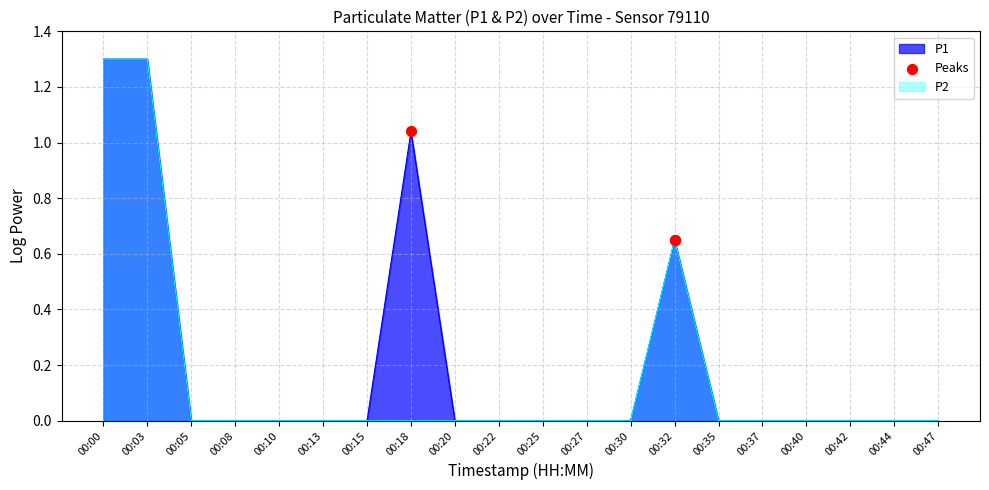

Which has a higher value, 00:18 or 00:32?

00:18